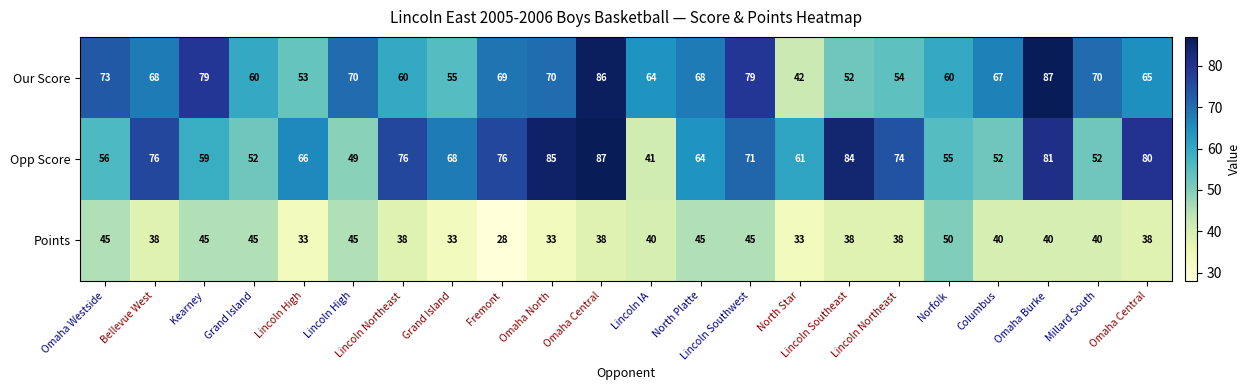

How many distinct data groups are displayed?

3